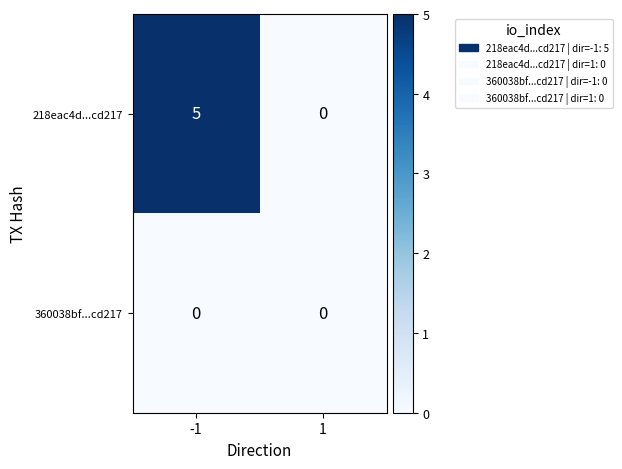

List the series in order of their peak value, lowest first.

360038bf...cd217, 218eac4d...cd217